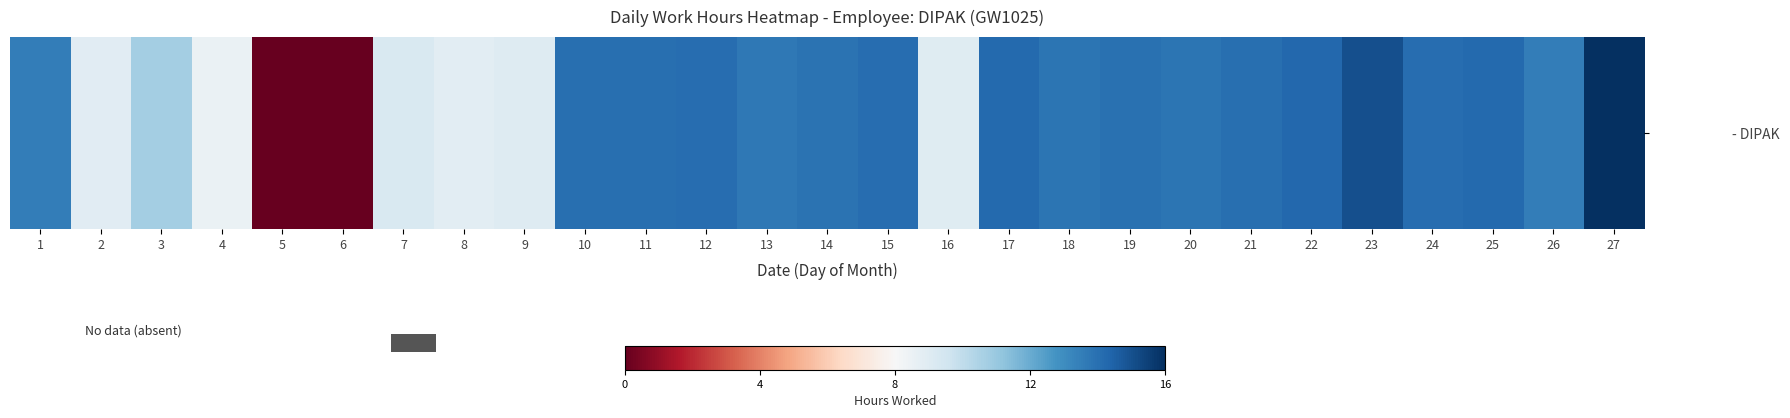

What is the change in value from 4 to 20?

+0.3